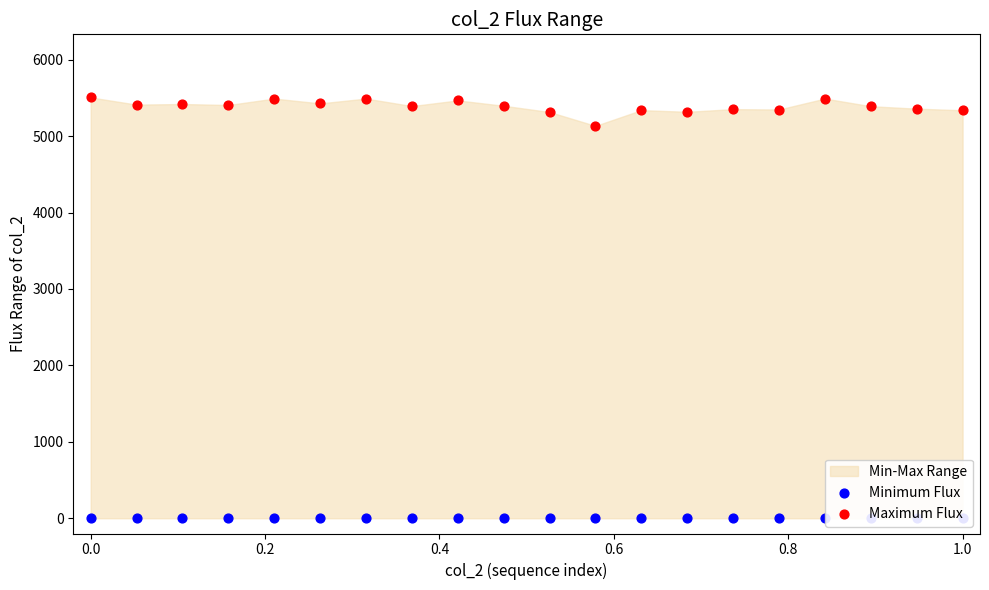

What is the total value across all series at 0.0?

5506